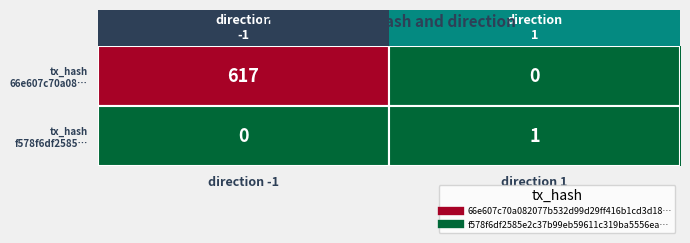

At which category does the chart reach its peak across all series?

direction -1